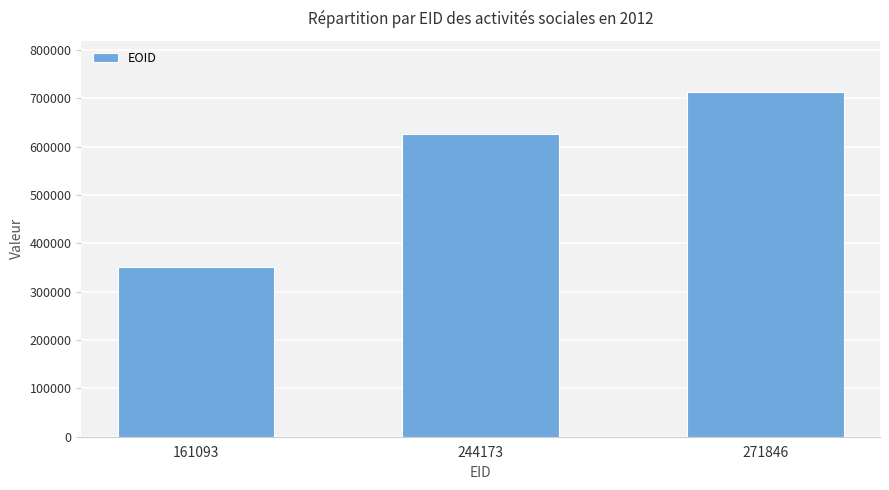

List the labels in order of value, largest first.

271846, 244173, 161093